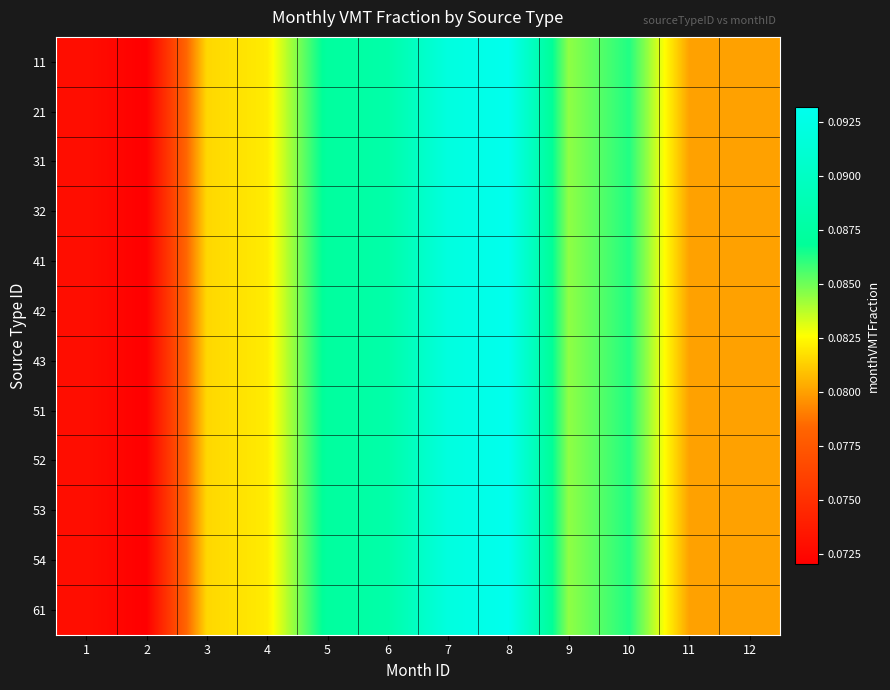

Reading left to right, list all the values displayed in this chart.

11: 1=0.1	2=0.1	3=0.1	4=0.1	5=0.1	6=0.1	7=0.1	8=0.1	9=0.1	10=0.1	11=0.1	12=0.1
21: 1=0.1	2=0.1	3=0.1	4=0.1	5=0.1	6=0.1	7=0.1	8=0.1	9=0.1	10=0.1	11=0.1	12=0.1
31: 1=0.1	2=0.1	3=0.1	4=0.1	5=0.1	6=0.1	7=0.1	8=0.1	9=0.1	10=0.1	11=0.1	12=0.1
32: 1=0.1	2=0.1	3=0.1	4=0.1	5=0.1	6=0.1	7=0.1	8=0.1	9=0.1	10=0.1	11=0.1	12=0.1
41: 1=0.1	2=0.1	3=0.1	4=0.1	5=0.1	6=0.1	7=0.1	8=0.1	9=0.1	10=0.1	11=0.1	12=0.1
42: 1=0.1	2=0.1	3=0.1	4=0.1	5=0.1	6=0.1	7=0.1	8=0.1	9=0.1	10=0.1	11=0.1	12=0.1
43: 1=0.1	2=0.1	3=0.1	4=0.1	5=0.1	6=0.1	7=0.1	8=0.1	9=0.1	10=0.1	11=0.1	12=0.1
51: 1=0.1	2=0.1	3=0.1	4=0.1	5=0.1	6=0.1	7=0.1	8=0.1	9=0.1	10=0.1	11=0.1	12=0.1
52: 1=0.1	2=0.1	3=0.1	4=0.1	5=0.1	6=0.1	7=0.1	8=0.1	9=0.1	10=0.1	11=0.1	12=0.1
53: 1=0.1	2=0.1	3=0.1	4=0.1	5=0.1	6=0.1	7=0.1	8=0.1	9=0.1	10=0.1	11=0.1	12=0.1
54: 1=0.1	2=0.1	3=0.1	4=0.1	5=0.1	6=0.1	7=0.1	8=0.1	9=0.1	10=0.1	11=0.1	12=0.1
61: 1=0.1	2=0.1	3=0.1	4=0.1	5=0.1	6=0.1	7=0.1	8=0.1	9=0.1	10=0.1	11=0.1	12=0.1